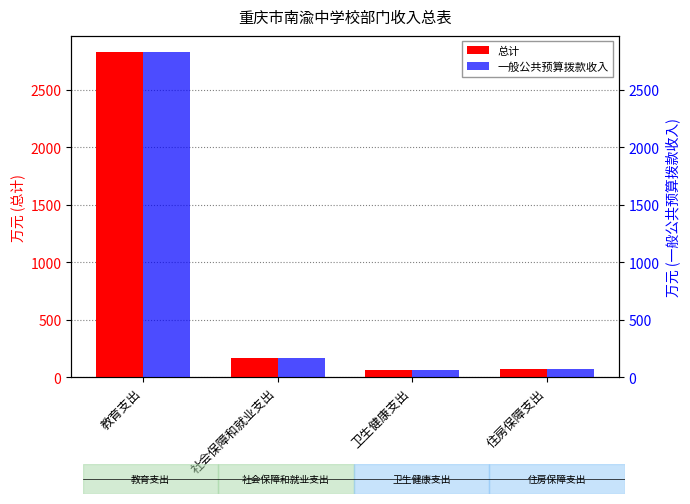

Reading left to right, list all the values displayed in this chart.

总计: 教育支出=2825.9	社会保障和就业支出=165.3	卫生健康支出=60.2	住房保障支出=76.0
一般公共预算拨款收入: 教育支出=2825.9	社会保障和就业支出=165.3	卫生健康支出=60.2	住房保障支出=76.0